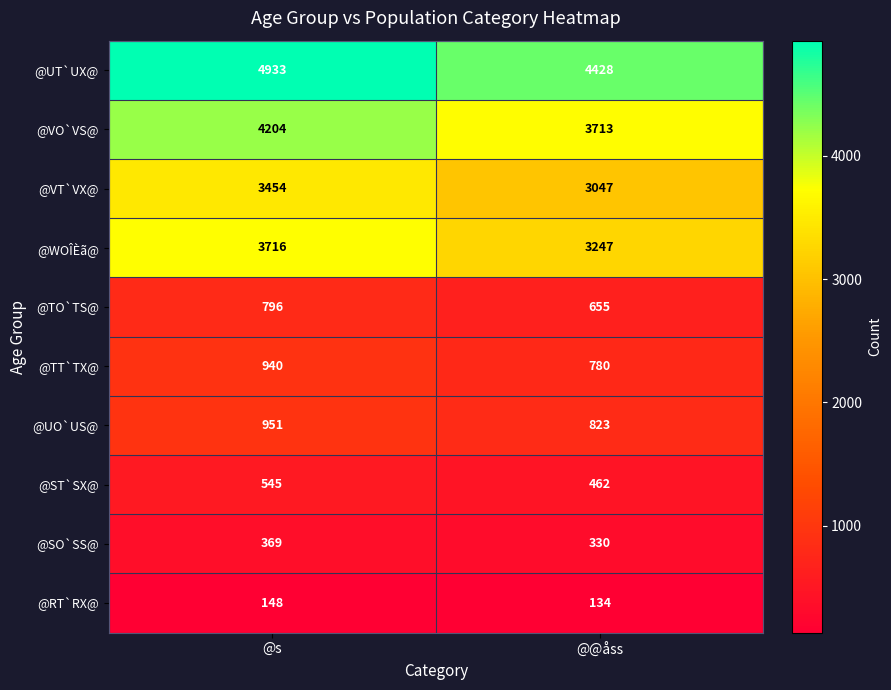

Is it true that @VO`VS@ equals 2469 at @@åss?

False